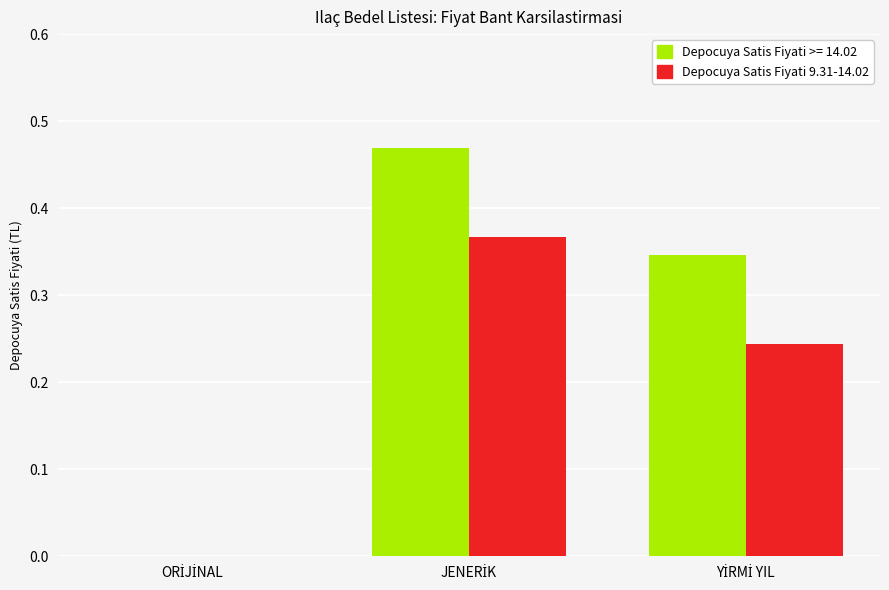

Which series has the largest total across all categories?

Depocuya Satis Fiyati >= 14.02